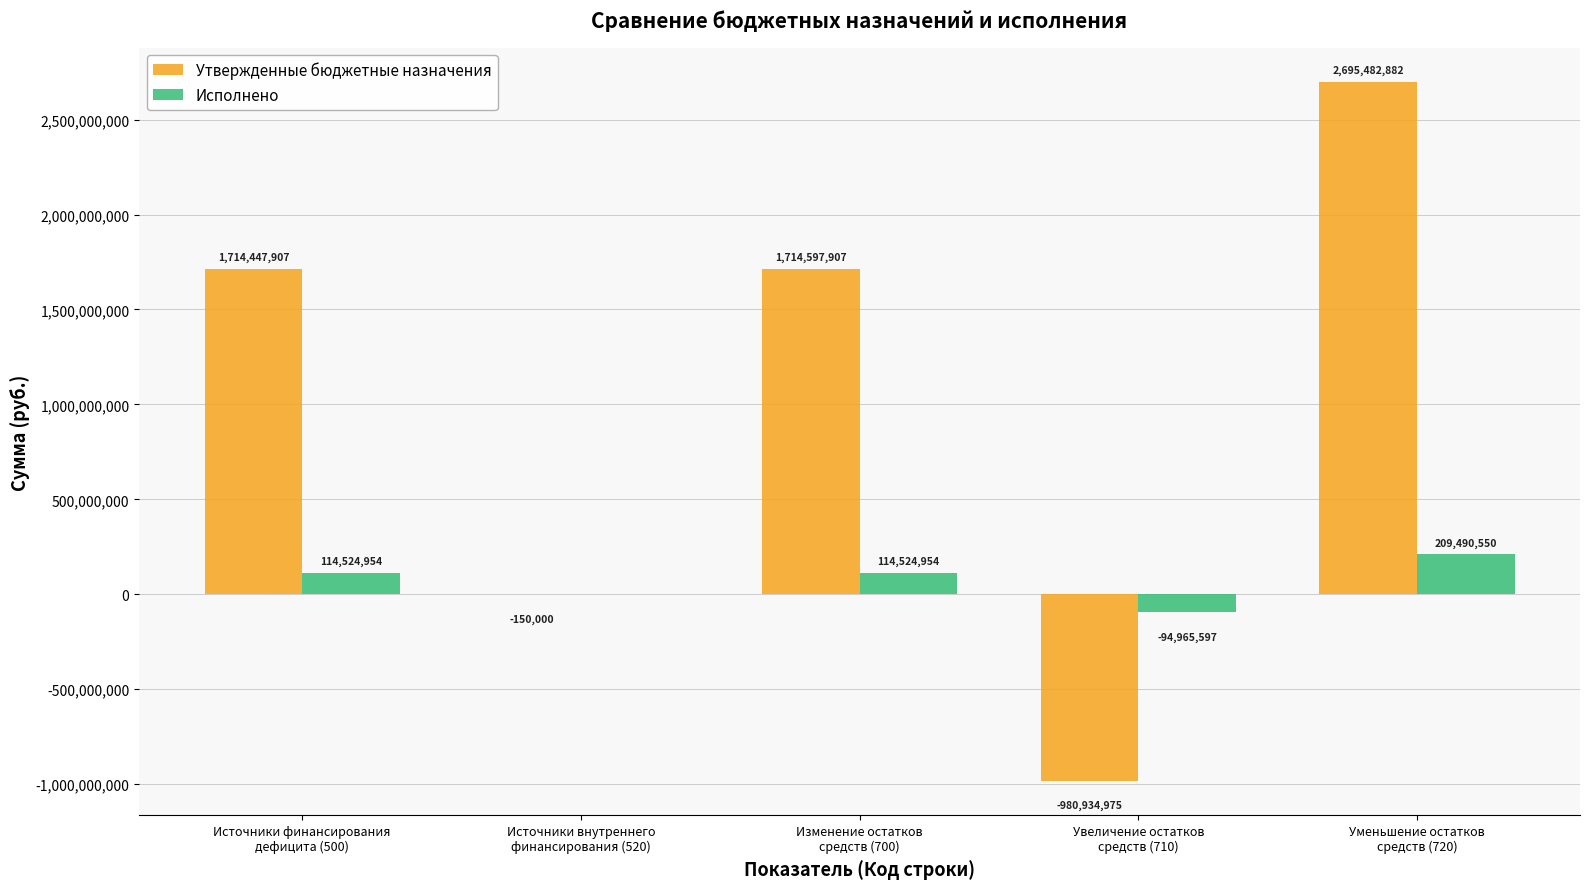

What is the greatest value displayed?

2695482881.9